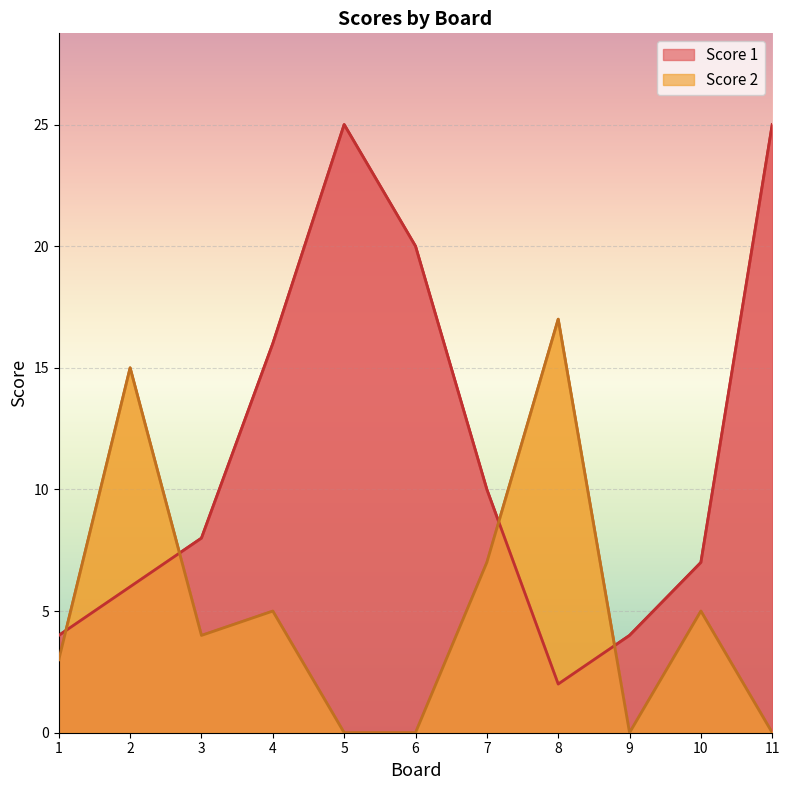

At which label does Score 2 reach its peak?

8